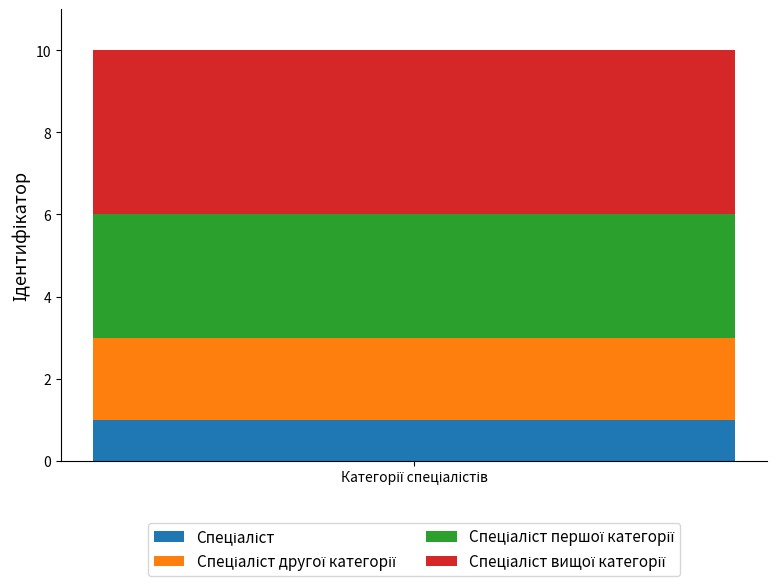

How many bars are there in total?

1